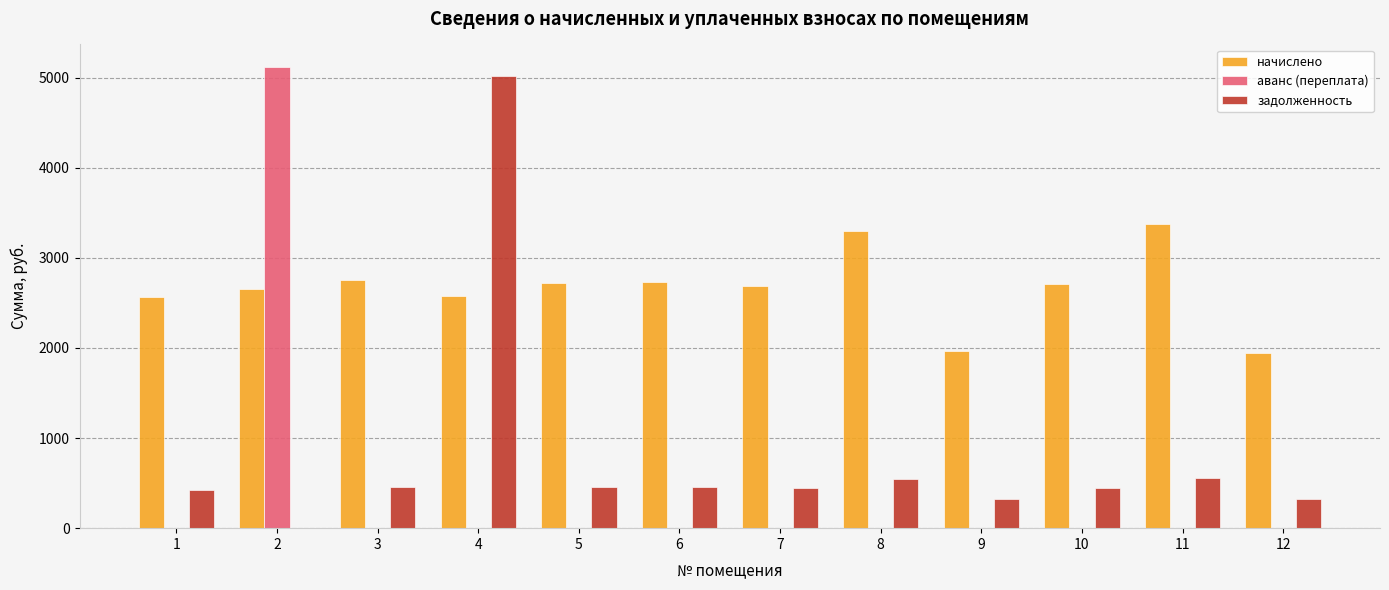

Which series changed the most between 4 and 12?

задолженность